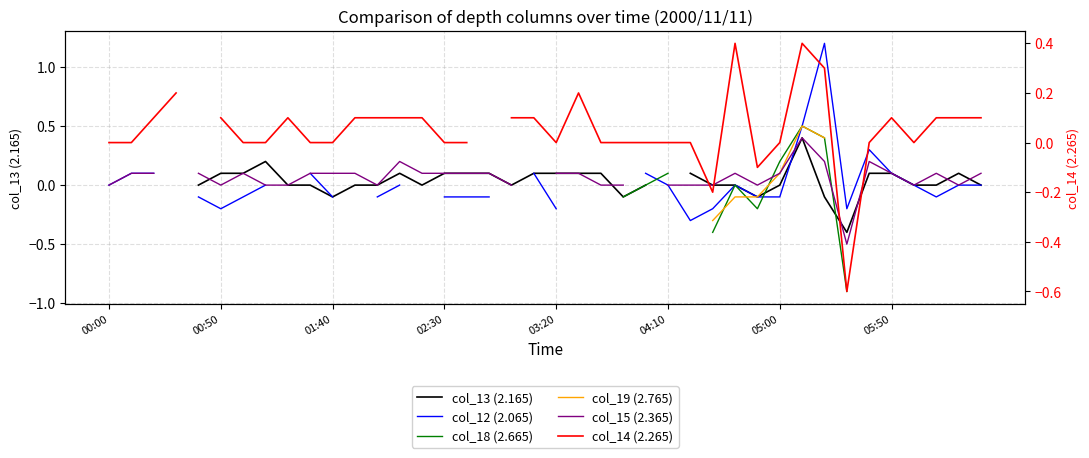

The col_18 (2.665) series shows -0.4 at 33. True or false?

False